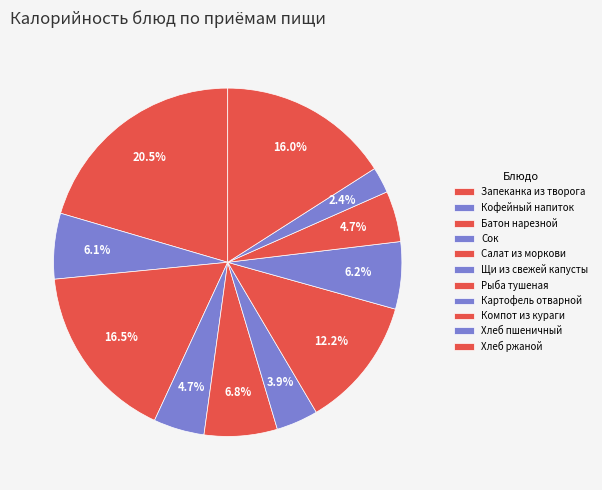

Which slice is the smallest?

Хлеб пшеничный